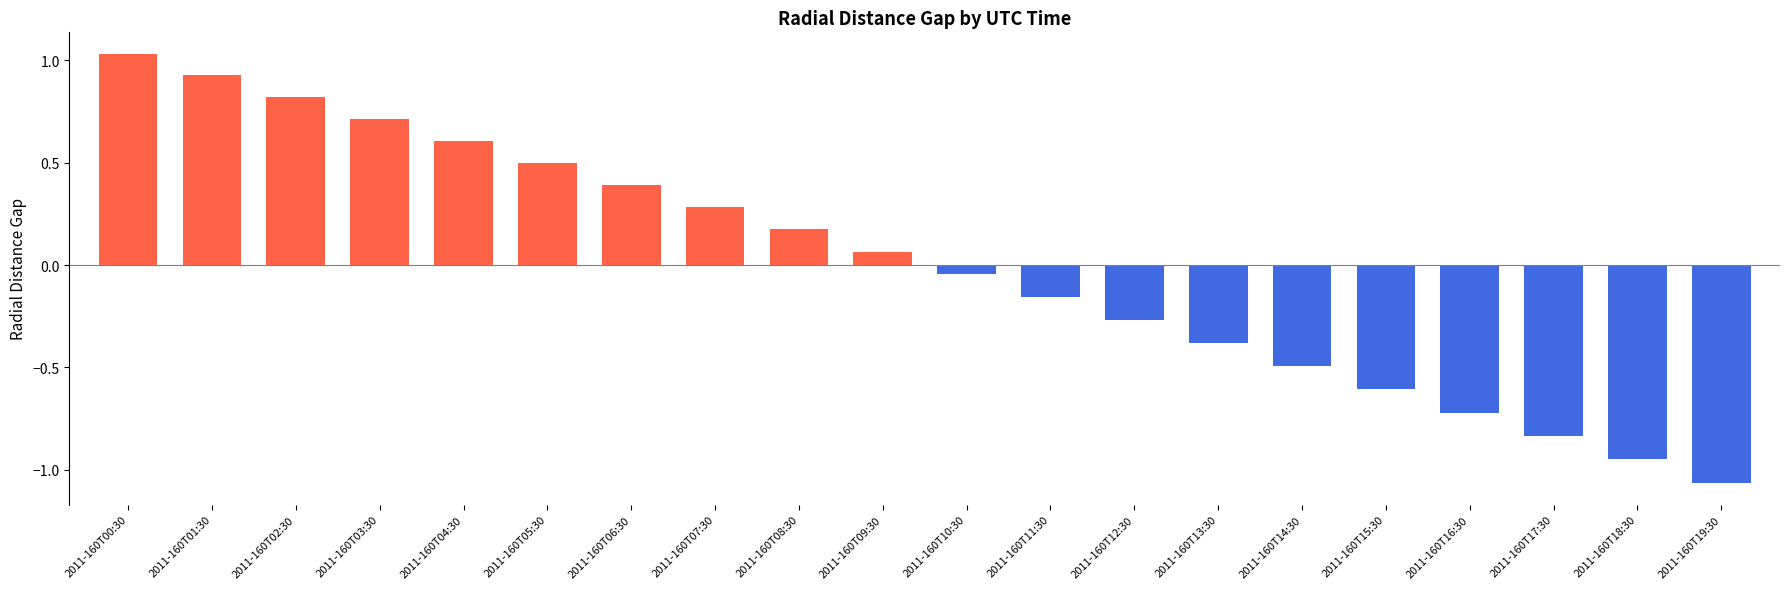

The value at 2011-160T02:30 is 0.8. True or false?

True